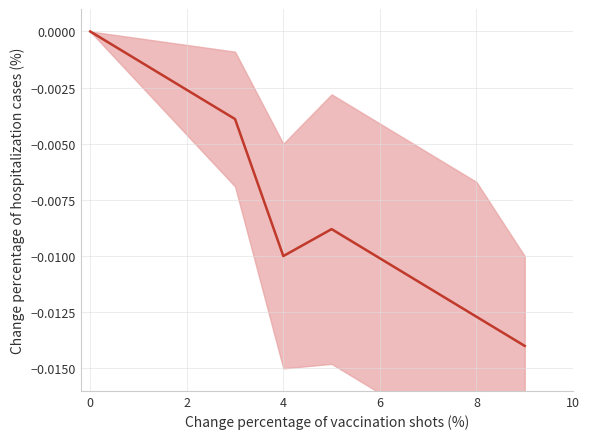

Count the number of data series in this chart.

1